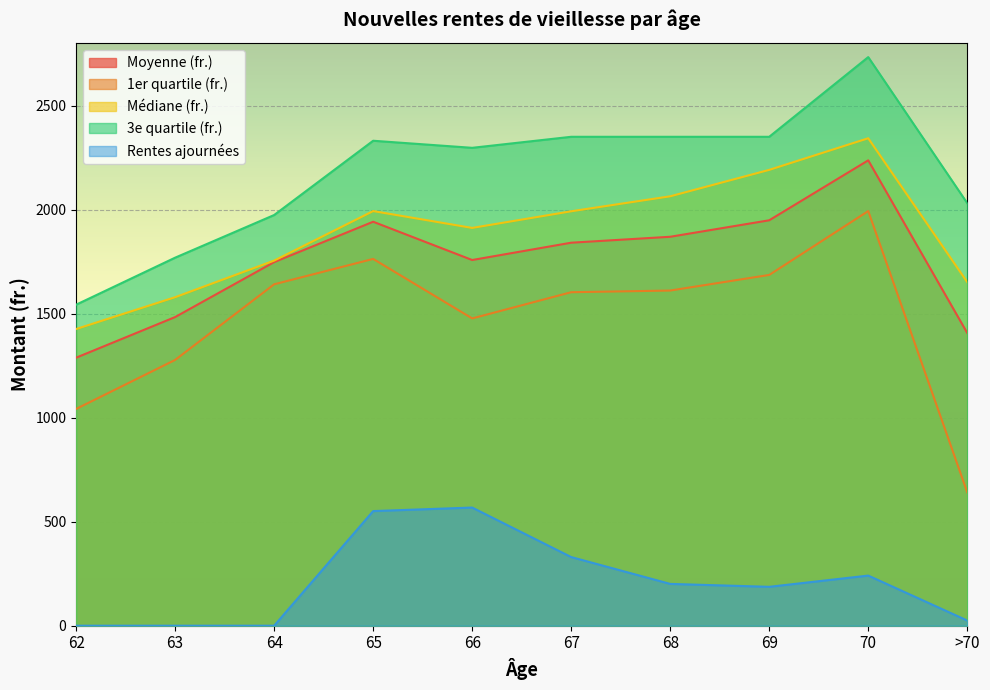

How many data points does each series have?

10